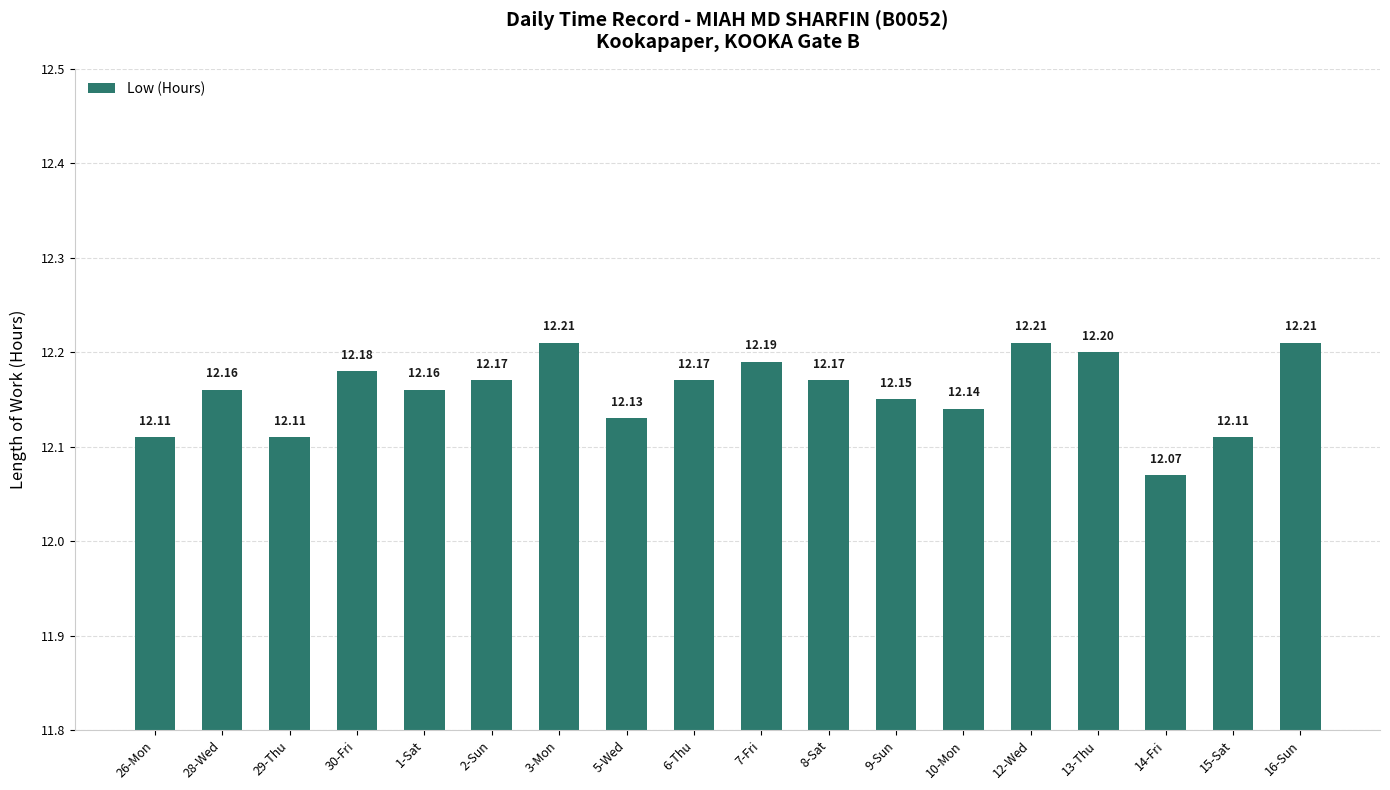

What is the approximate value at 5-Wed?

12.1